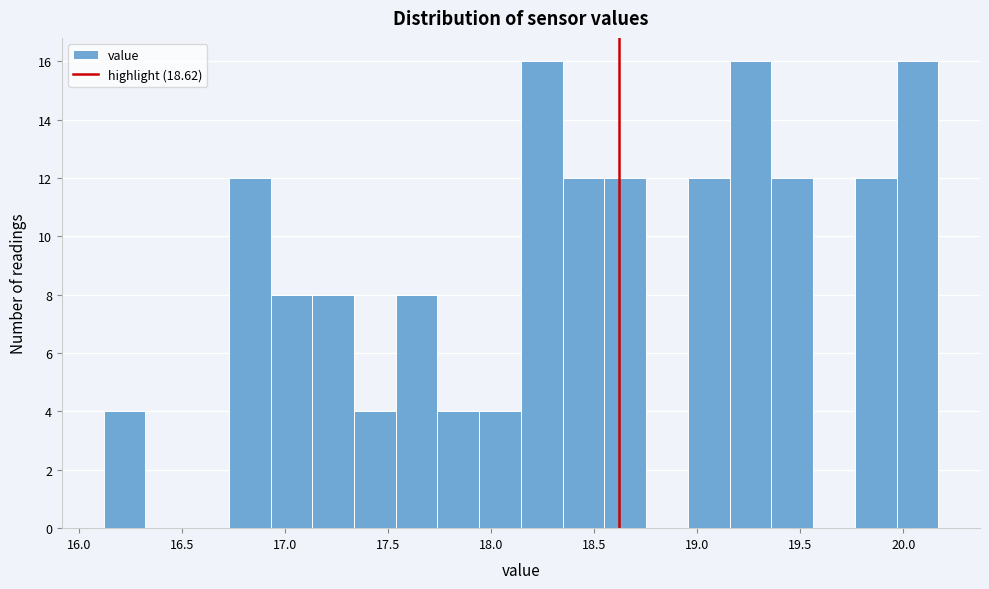

Reading left to right, transcribe this chart: for each bar, give the range it covers on the x-axis and its height. Neither the bar edges nor the heights are printed on the chart, so give them approximately, as read against the axes.

16.10 to 16.30: 4
16.30 to 16.55: 0
16.55 to 16.75: 0
16.75 to 16.95: 12
16.95 to 17.15: 8
17.15 to 17.35: 8
17.35 to 17.55: 4
17.55 to 17.75: 8
17.75 to 17.95: 4
17.95 to 18.15: 4
18.15 to 18.35: 16
18.35 to 18.55: 12
18.55 to 18.75: 12
18.75 to 18.95: 0
18.95 to 19.15: 12
19.15 to 19.35: 16
19.35 to 19.55: 12
19.55 to 19.75: 0
19.75 to 19.95: 12
19.95 to 20.15: 16